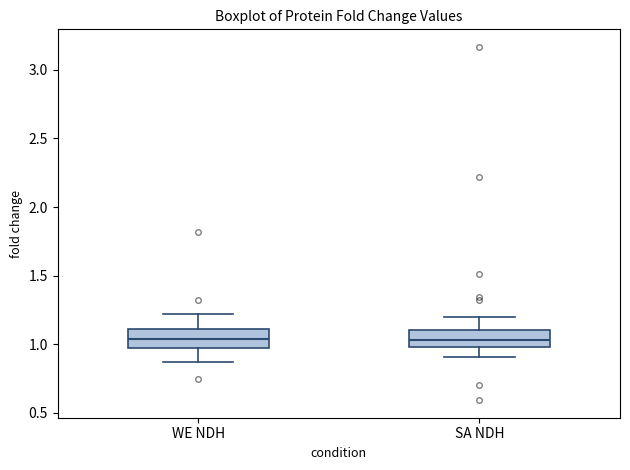

Reading left to right, transcribe this box plot: for each box, give where its median line is, the range the box spans, and where its two whiskers end, as read against the y-axis. The values are not printed on the chart, so give them approximately, as read against the axis.

WE NDH: median 1.05, box 0.95 to 1.10, whiskers 0.85 to 1.20
SA NDH: median 1.05, box 1.00 to 1.10, whiskers 0.90 to 1.20